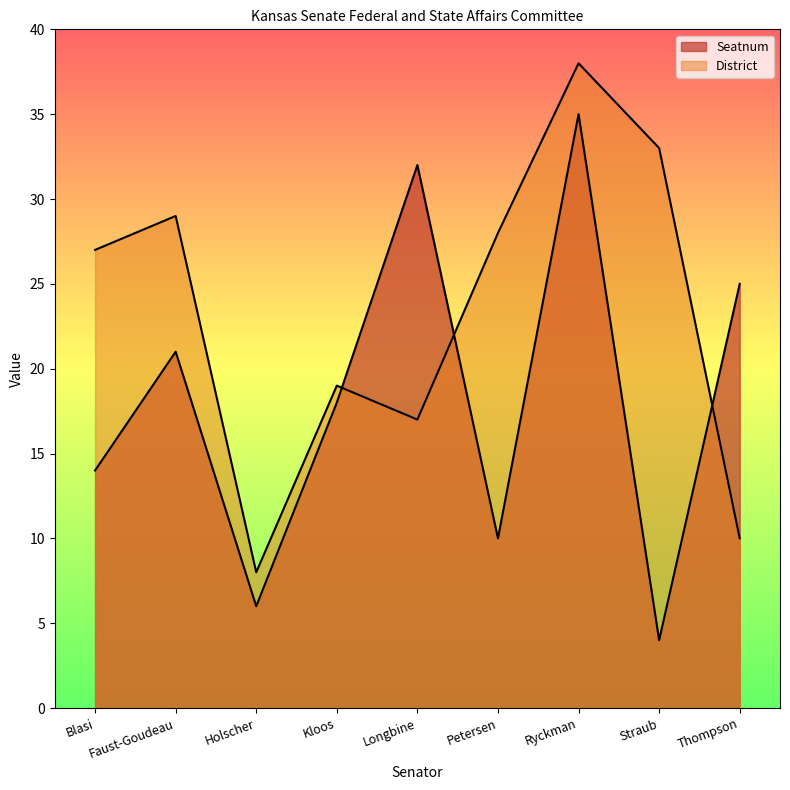

Does the chart have visible grid lines?

No